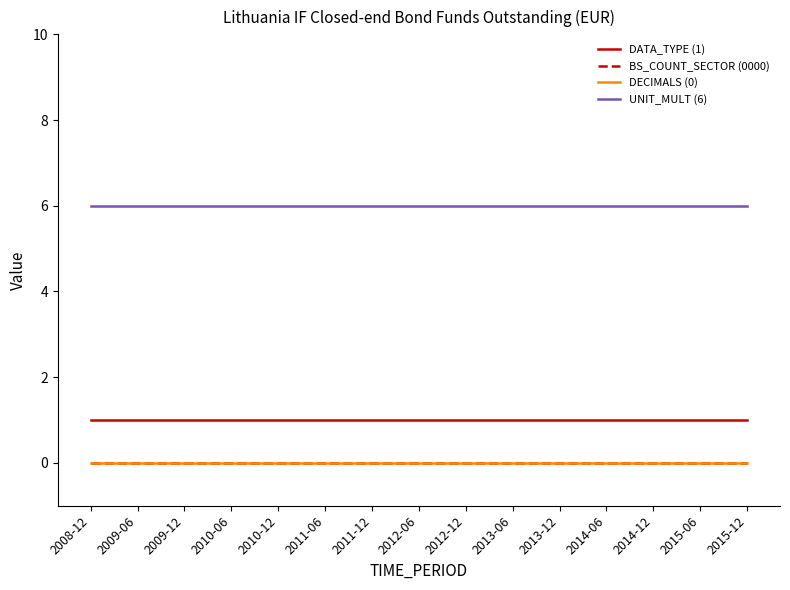

What is the value of the UNIT_MULT (6) point at the 1st from the left?

6